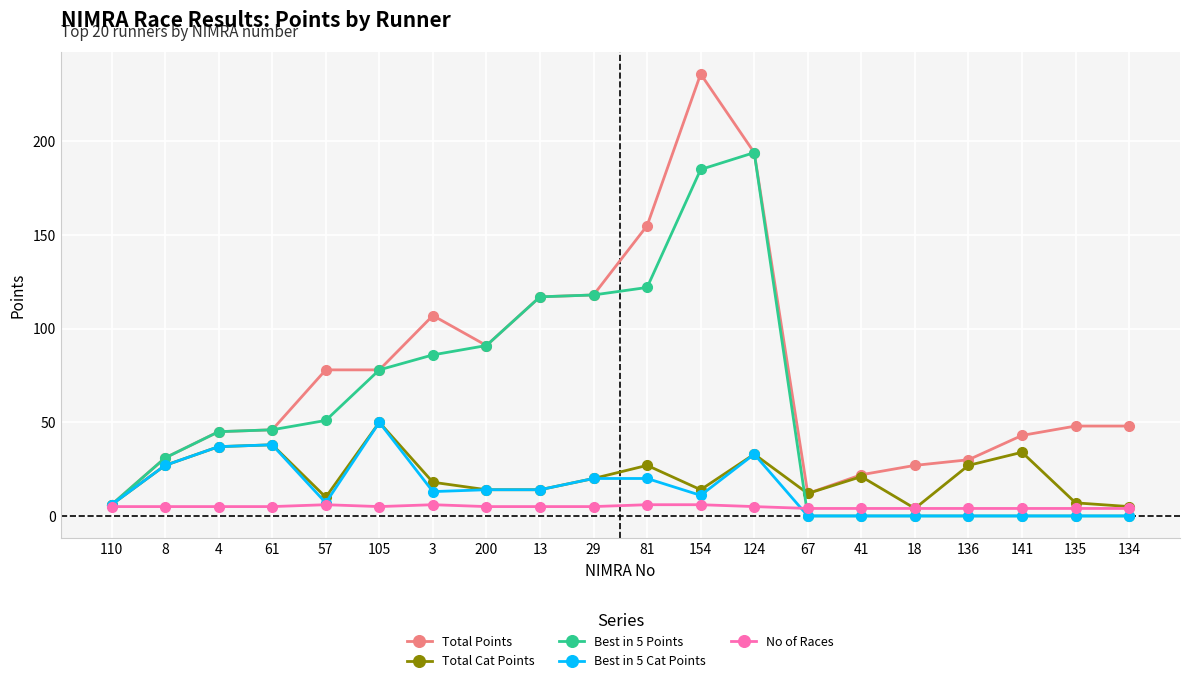

At which label does Total Cat Points first exceed 20?

8